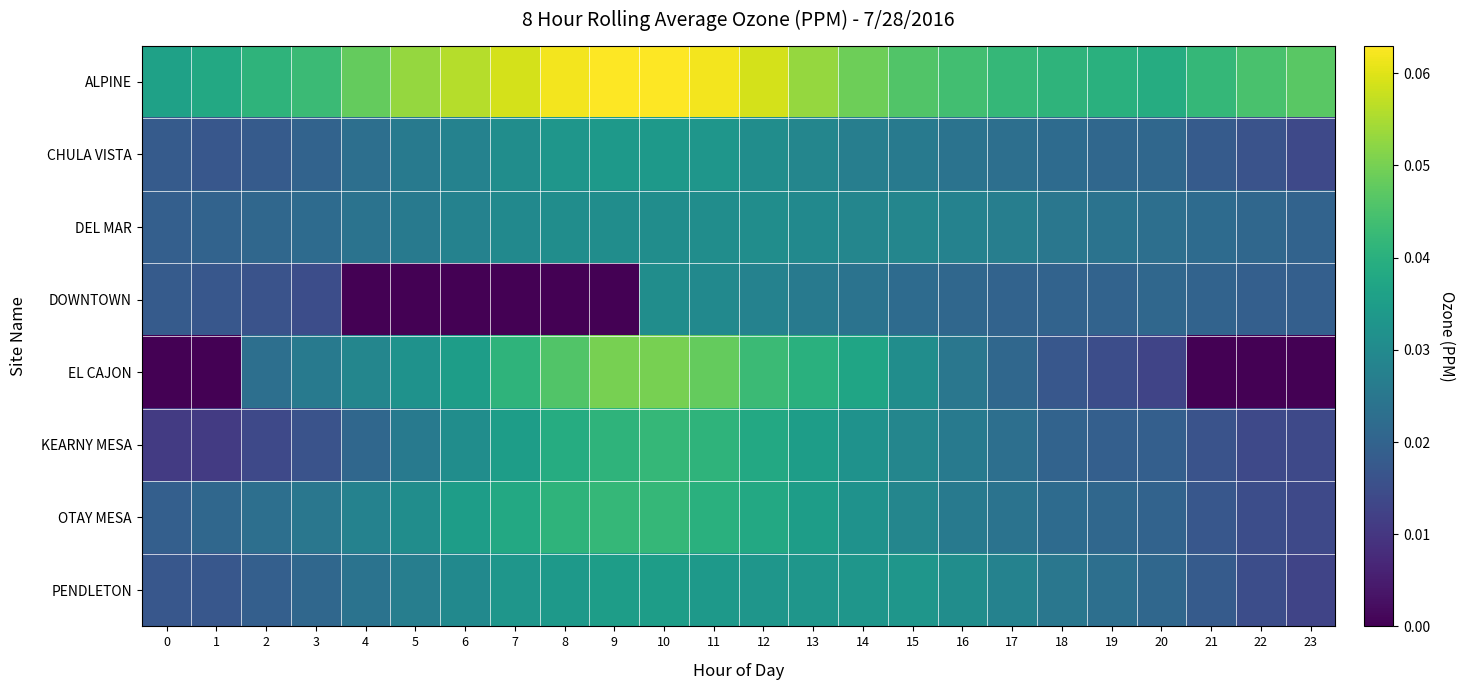

Which series changed the most between 1 and 7?

EL CAJON